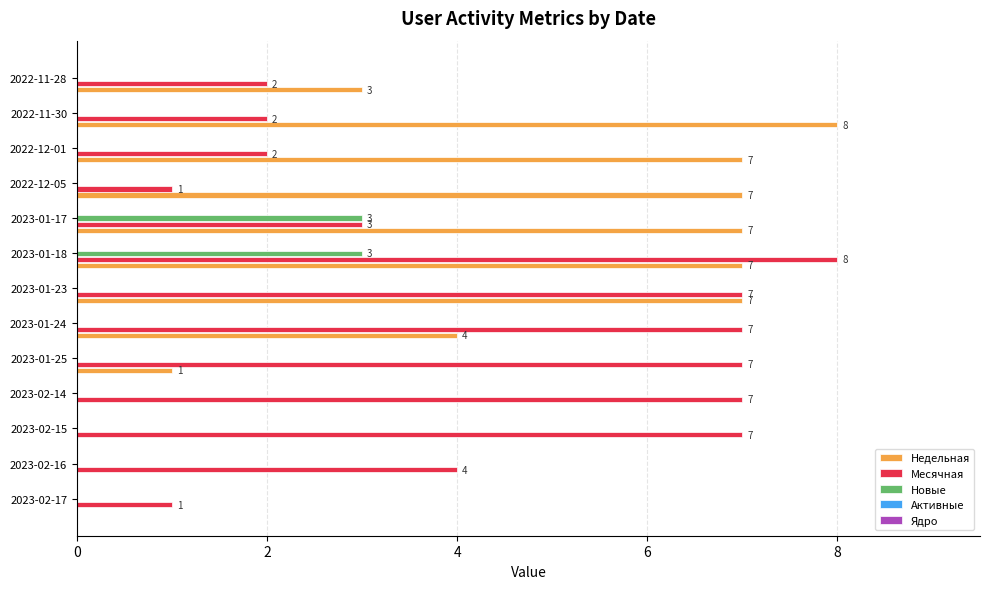

What is the sum of all Недельная values?

51